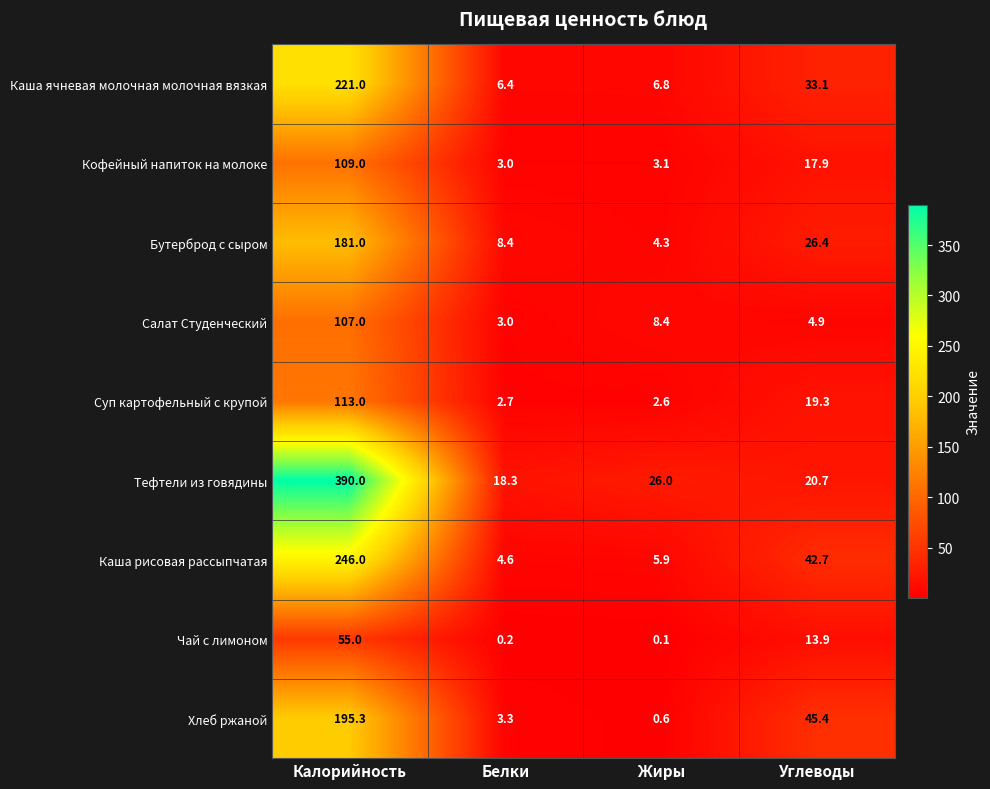

Which category has the highest value in the Бутерброд с сыром series?

Калорийность